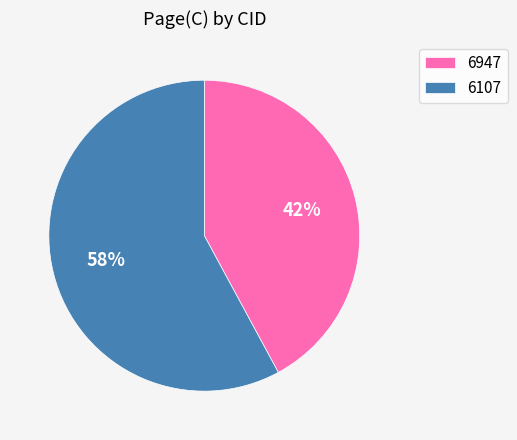

What percentage is the 6947 slice, to the nearest percent?

42%